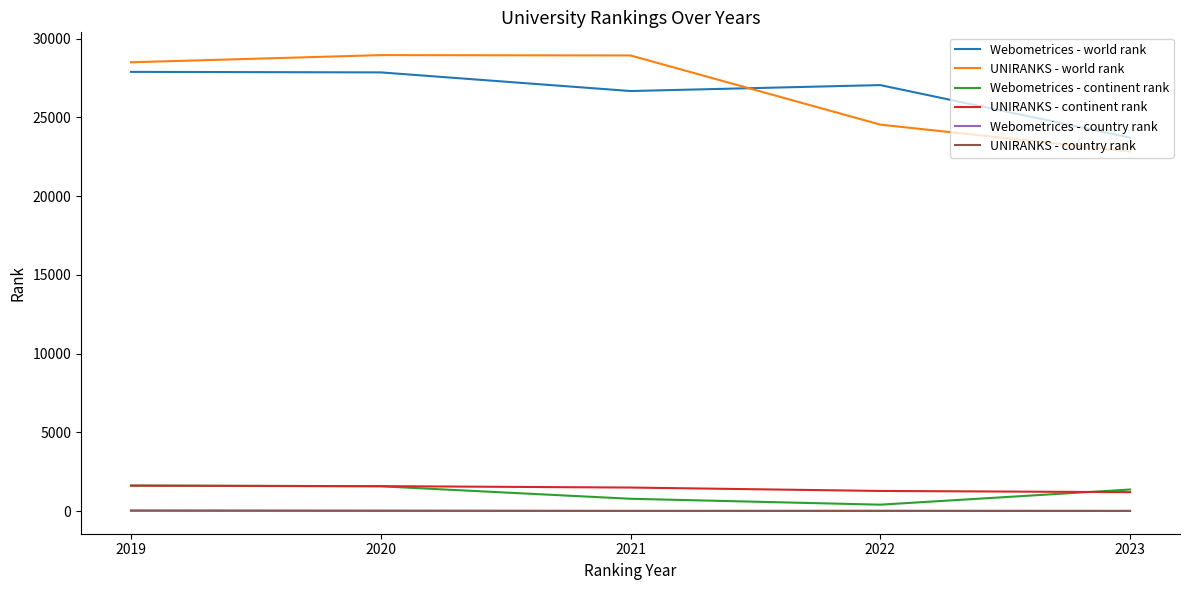

What is the lowest value of the Webometrices - world rank series?

23710